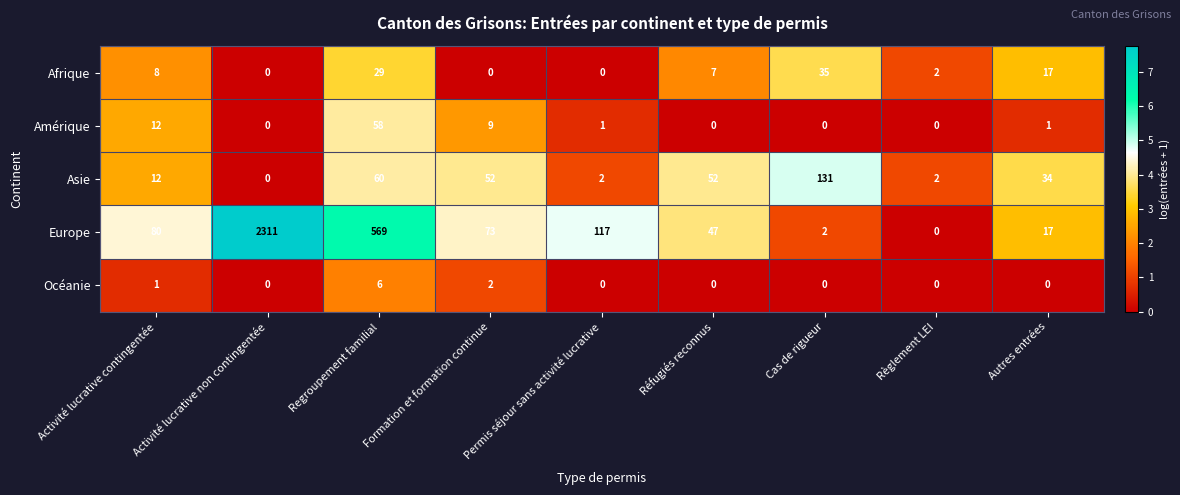

Which series changed the most between Activité lucrative contingentée and Activité lucrative non contingentée?

Europe